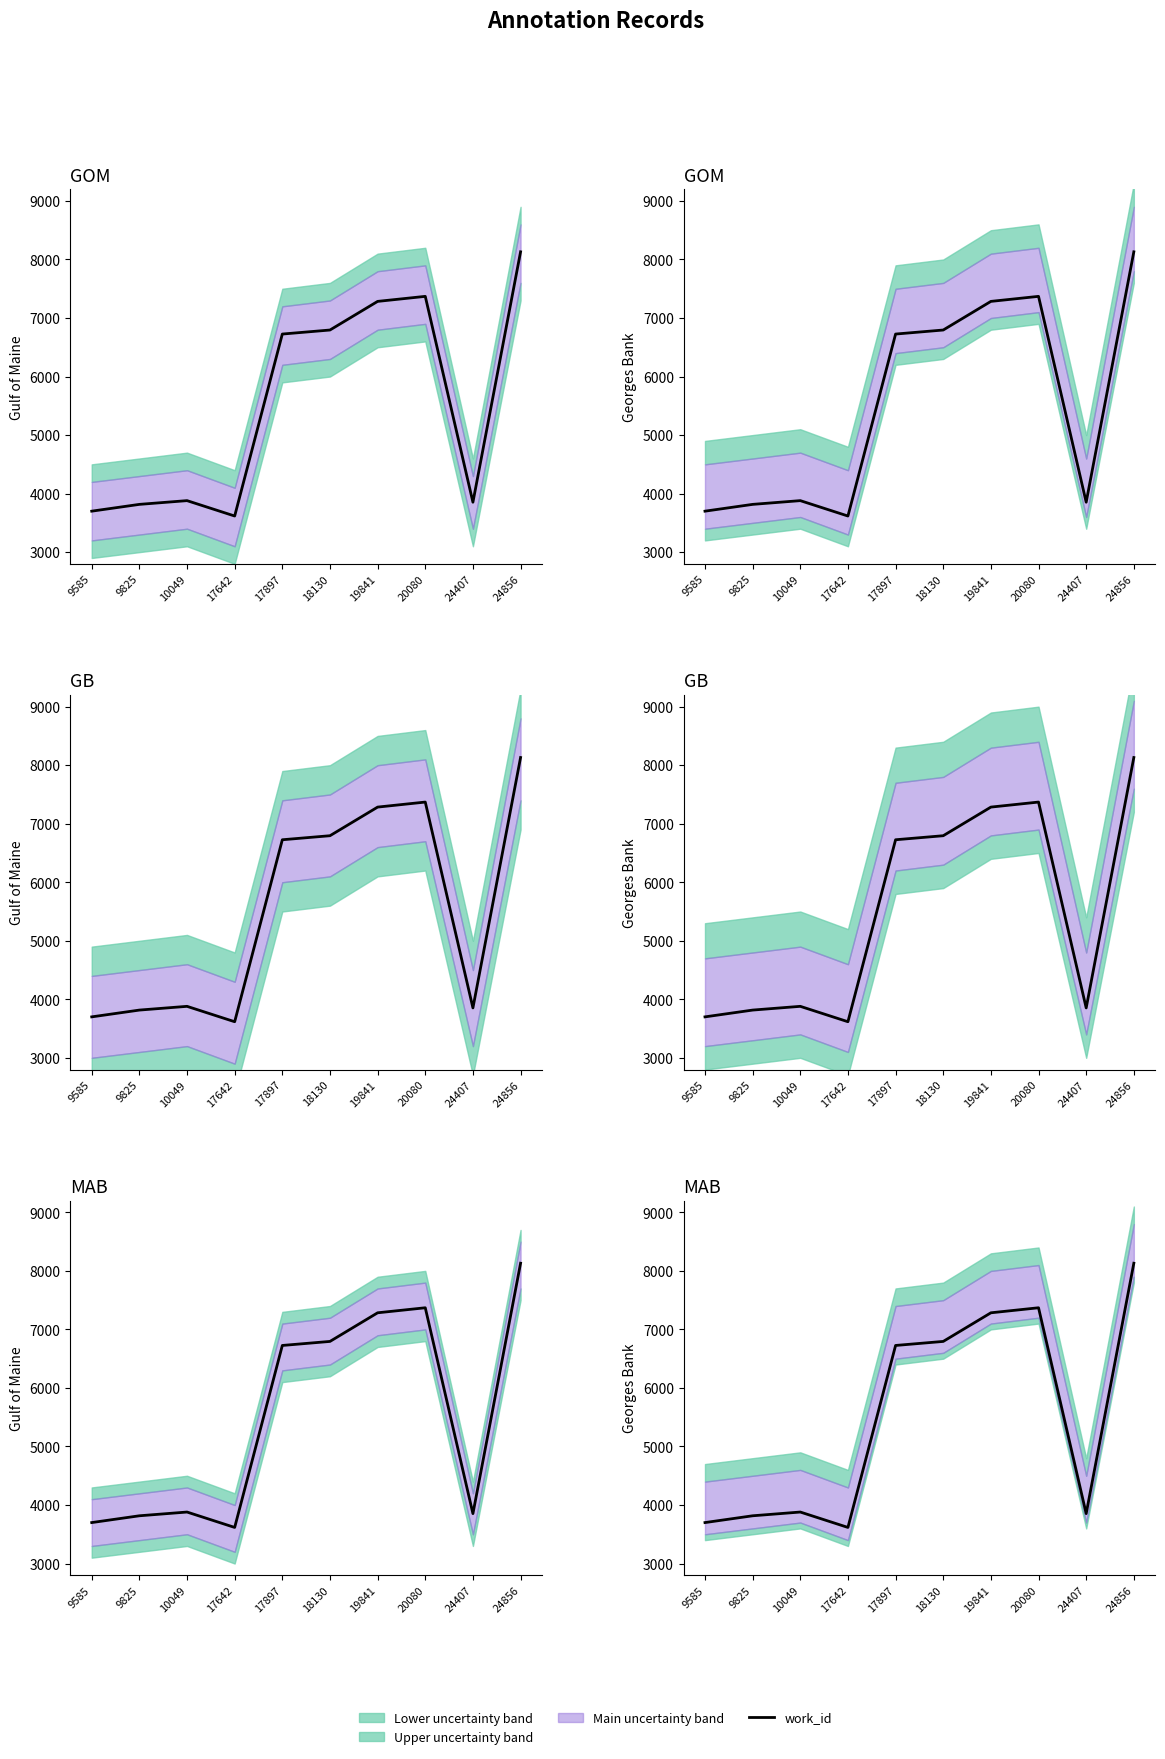

Where is the first local minimum?

17642